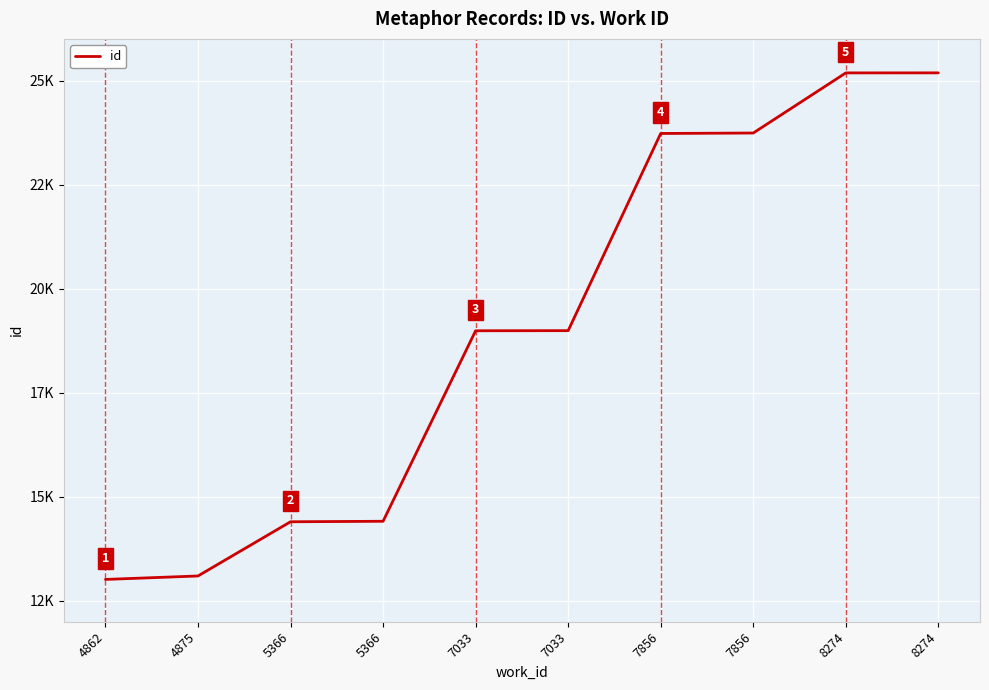

True or false: the data has more than 0 interior local peaks.

False